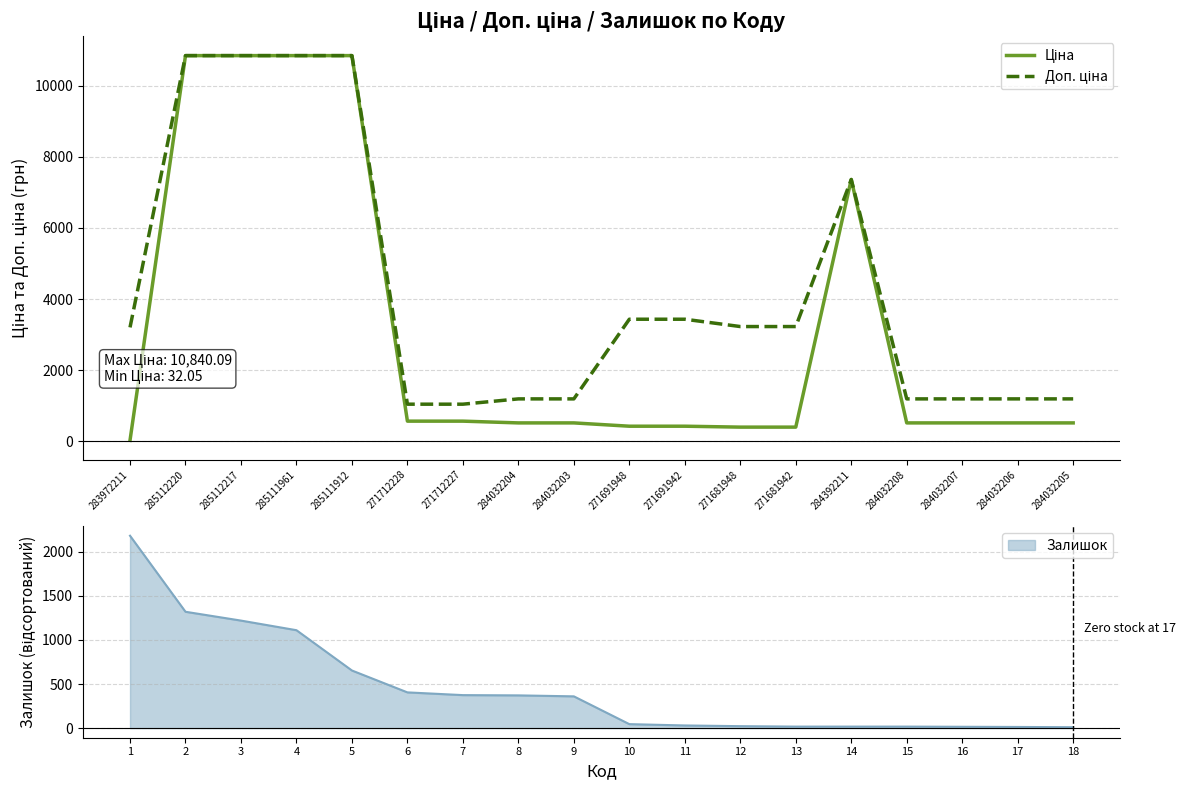

List the series in order of their overall mean, lowest first.

Ціна, Доп. ціна